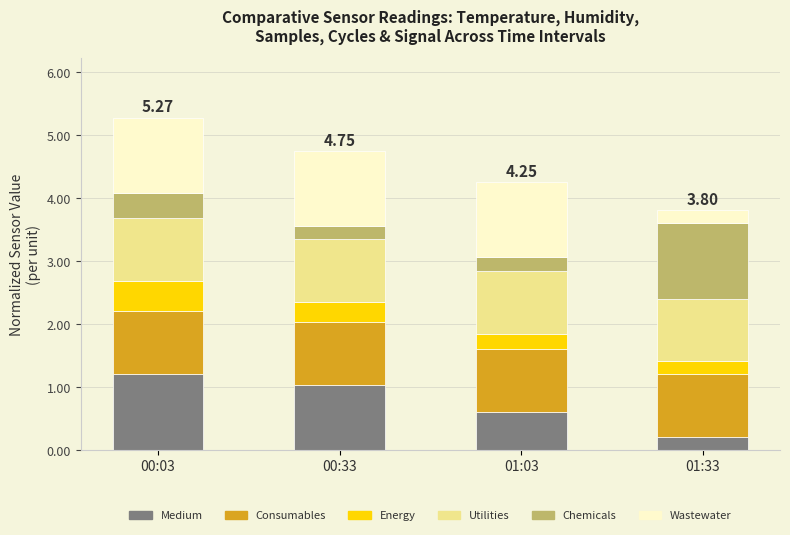

What is the average value of the Medium series?

0.8